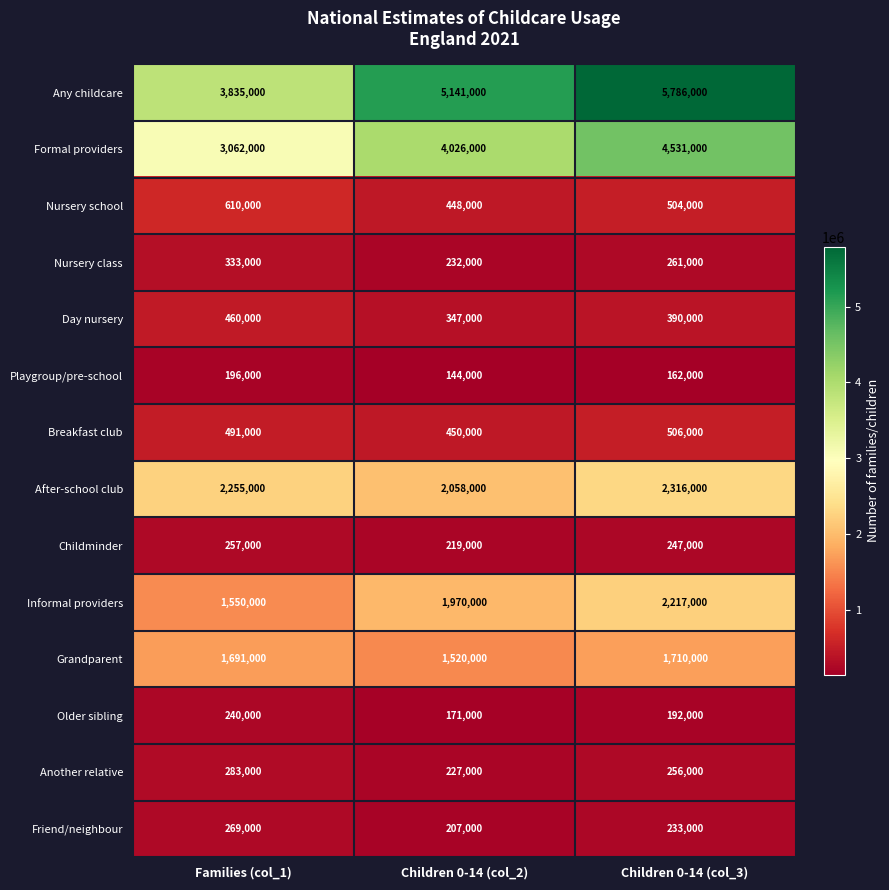

True or false: Nursery class has a value of 362633 at Children 0-14 (col_2).

False